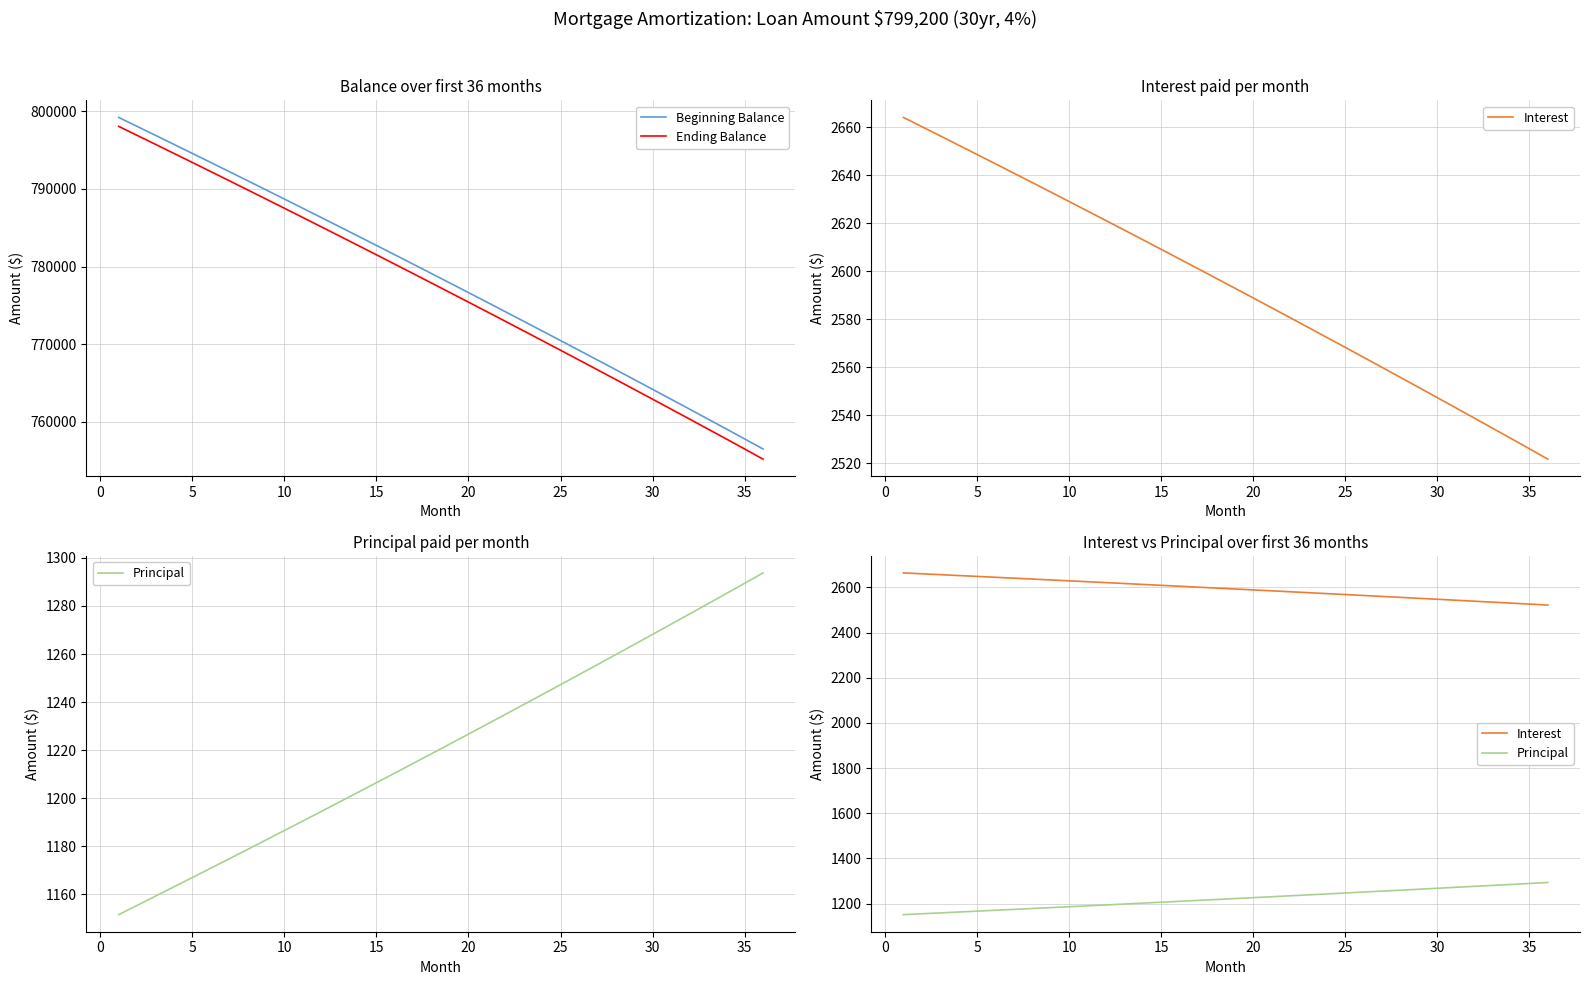

True or false: Interest and Ending Balance intersect in this chart.

False